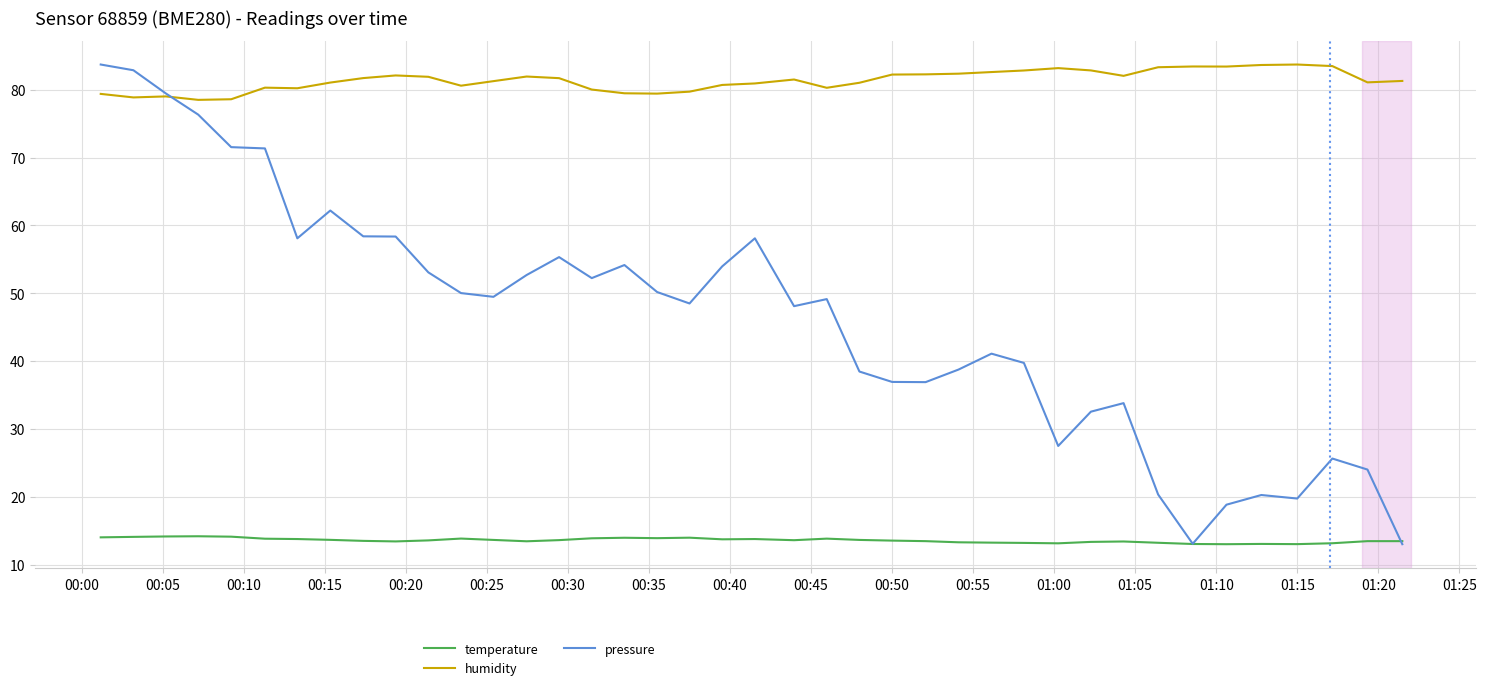

Which series has the largest total across all categories?

humidity